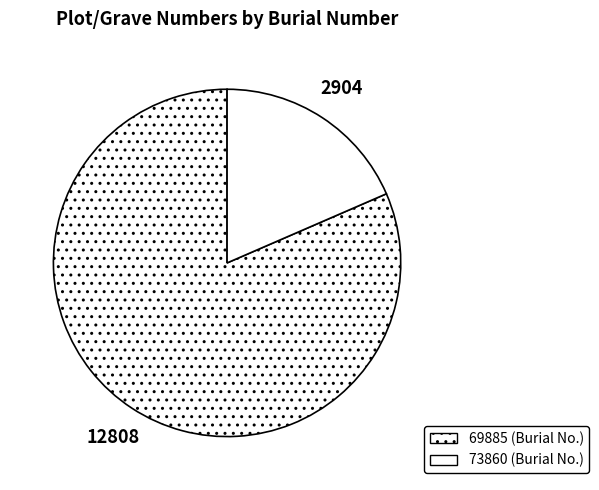

Which category has the smallest portion of the pie?

73860